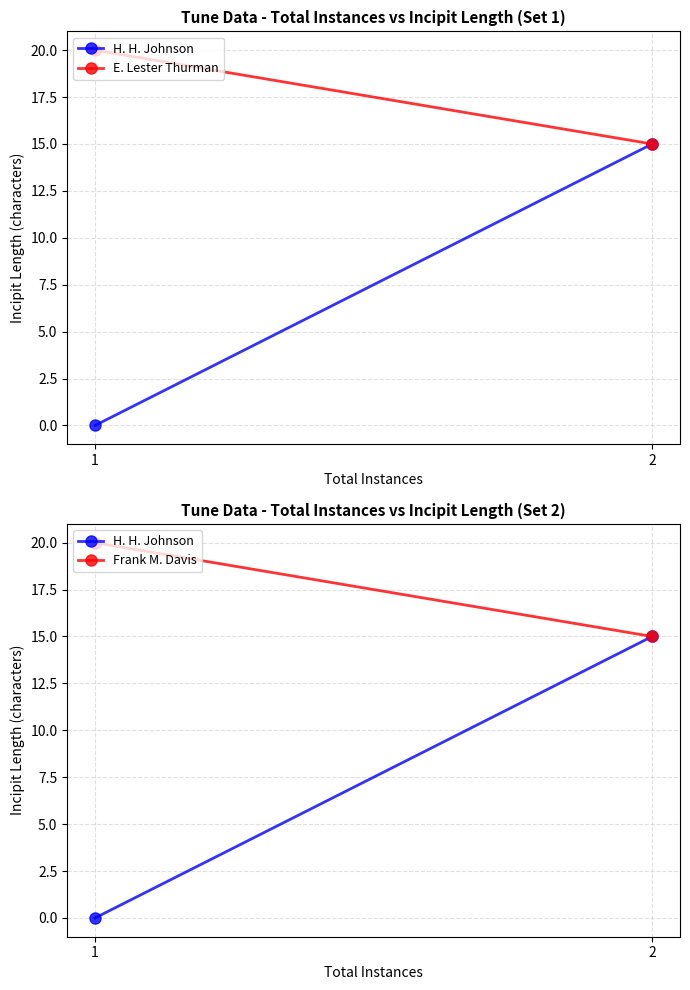

How many lines are shown in the chart?

3